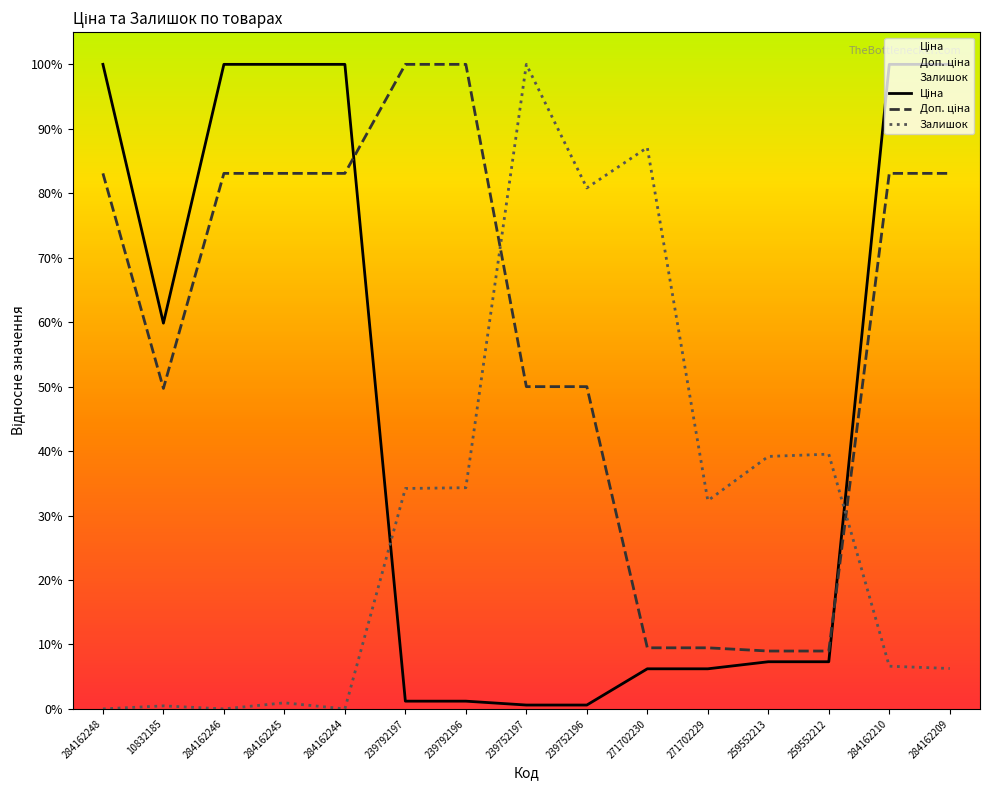

The Доп. ціна series shows 1505.2 at 259552213. True or false?

False